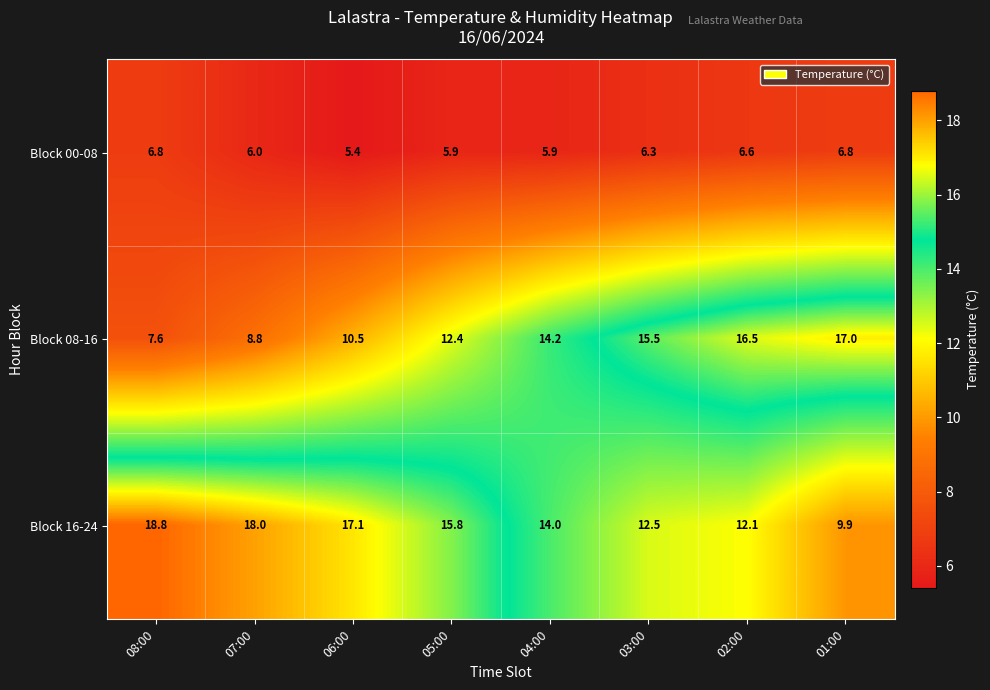

Reading left to right, transcribe all the data shown in this chart.

Block 00-08: 6.8	6.0	5.4	5.9	5.9	6.3	6.6	6.8
Block 08-16: 7.6	8.8	10.5	12.4	14.2	15.5	16.5	17.0
Block 16-24: 18.8	18.0	17.1	15.8	14.0	12.5	12.1	9.9